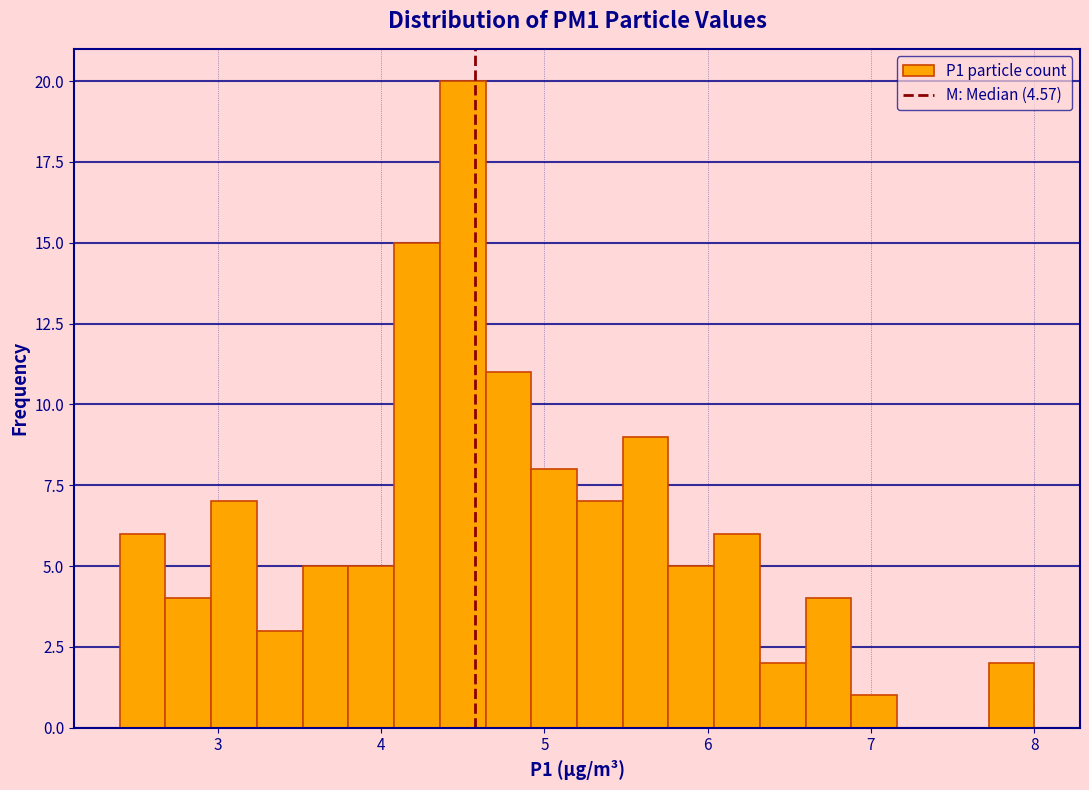

Around what value on the x-axis is the tallest bar? Give the approximate position of its centre, as read against the axis.

4.5